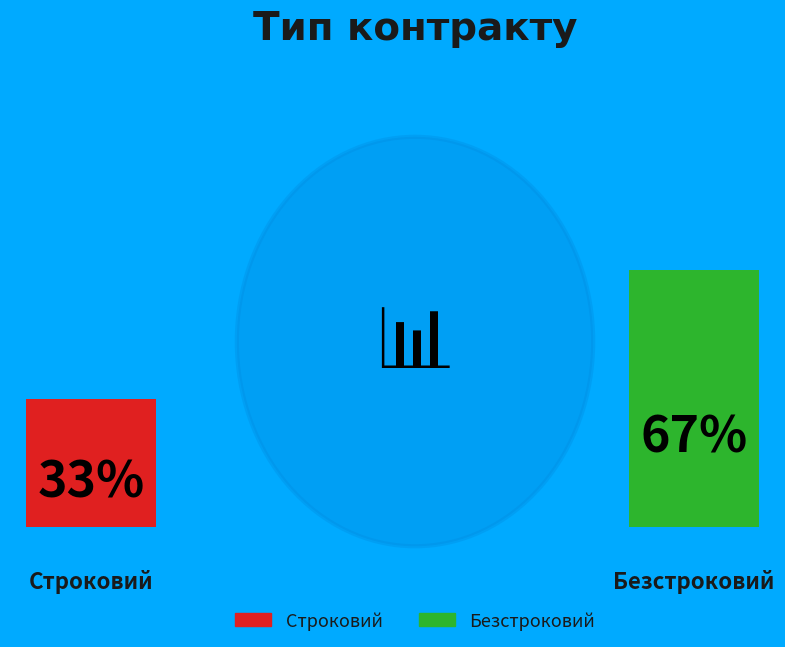

To the nearest percent, what percentage of the pie is Безстроковий?

67%